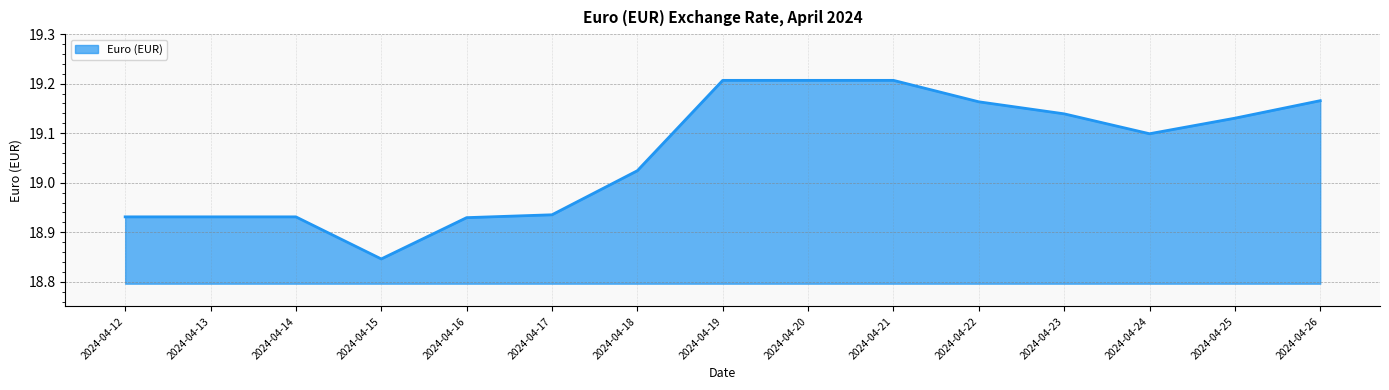

How many distinct data groups are displayed?

1